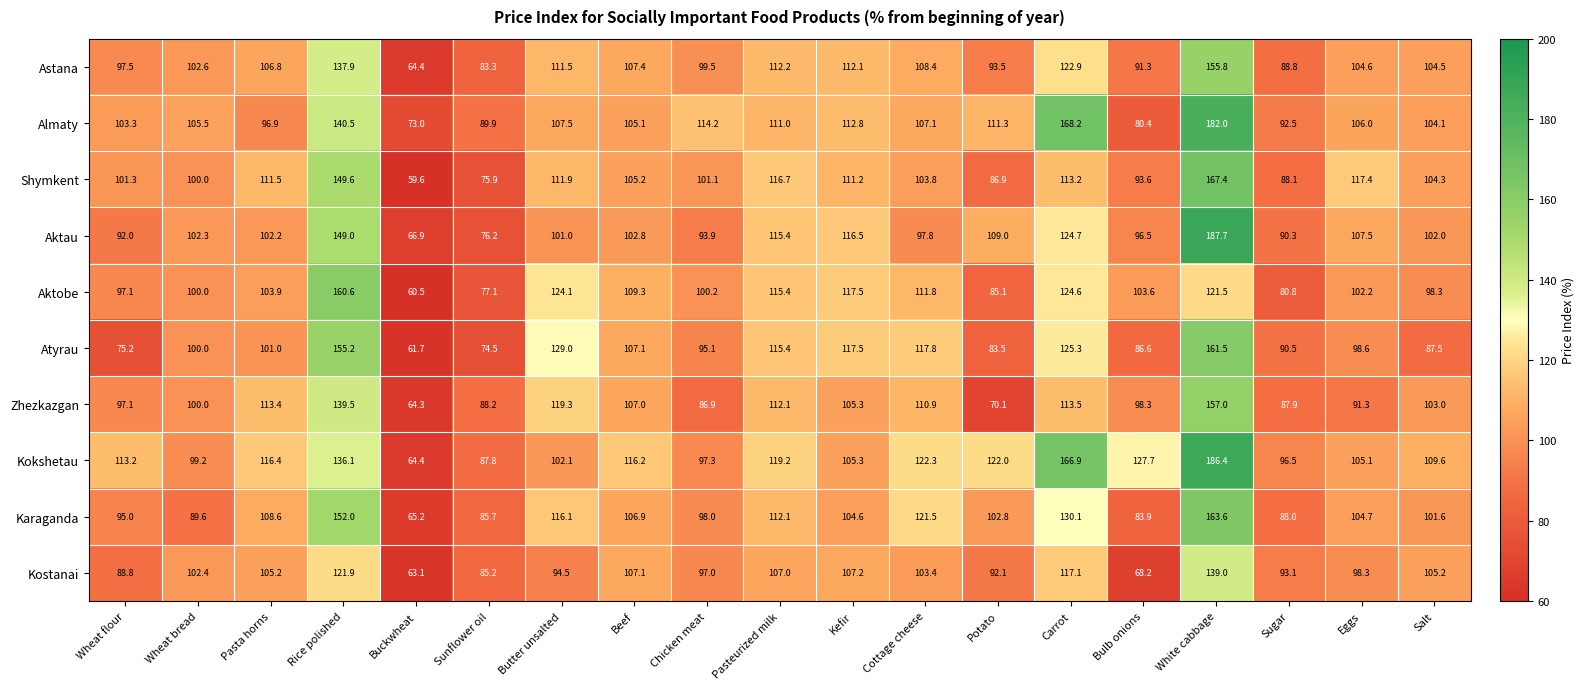

Which series has the largest range (max minus min)?

Kokshetau